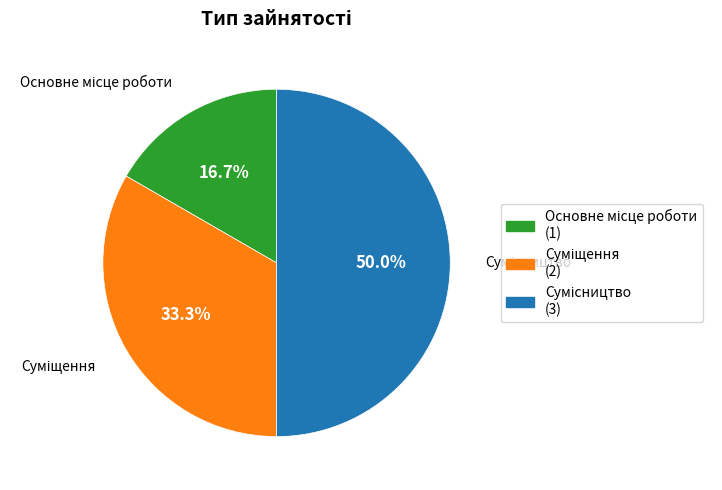

Does Сумісництво account for over 50% of the chart?

No